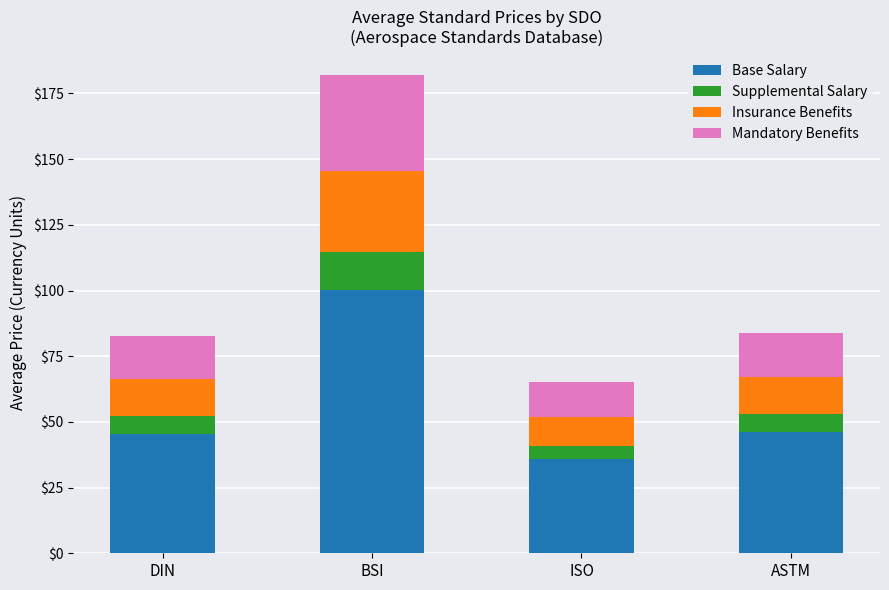

At which category is the sum across all series the highest?

BSI